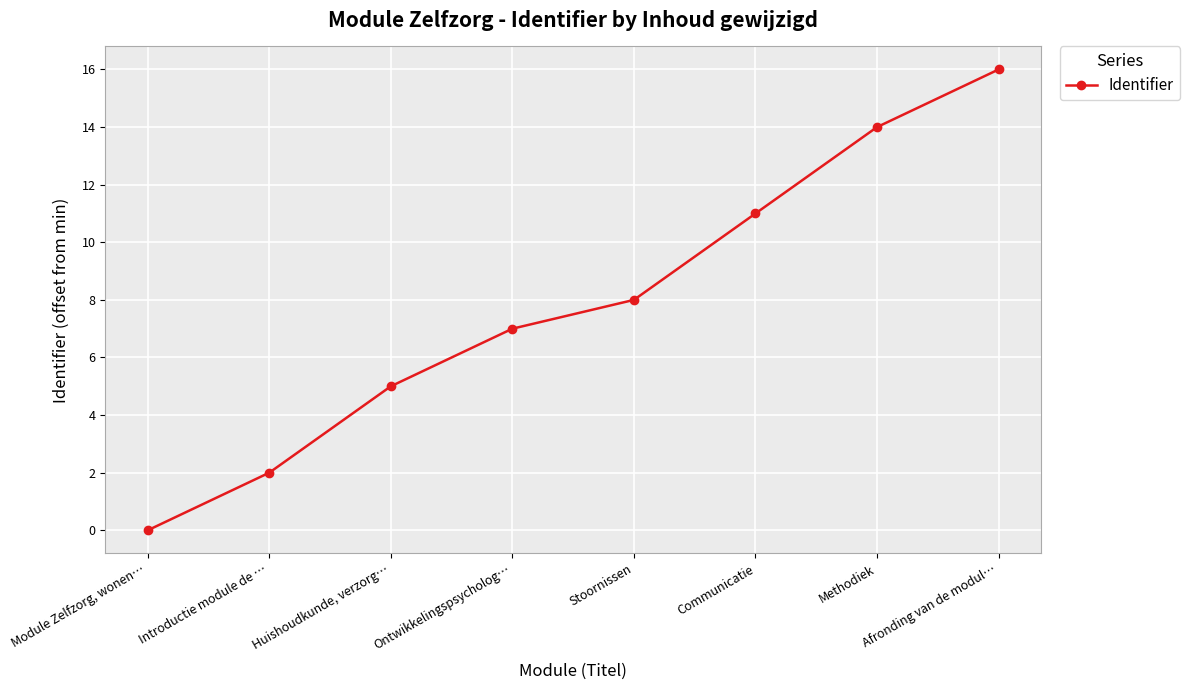

What is the ratio of the value at Introductie module de … to the value at Communicatie?

0.2